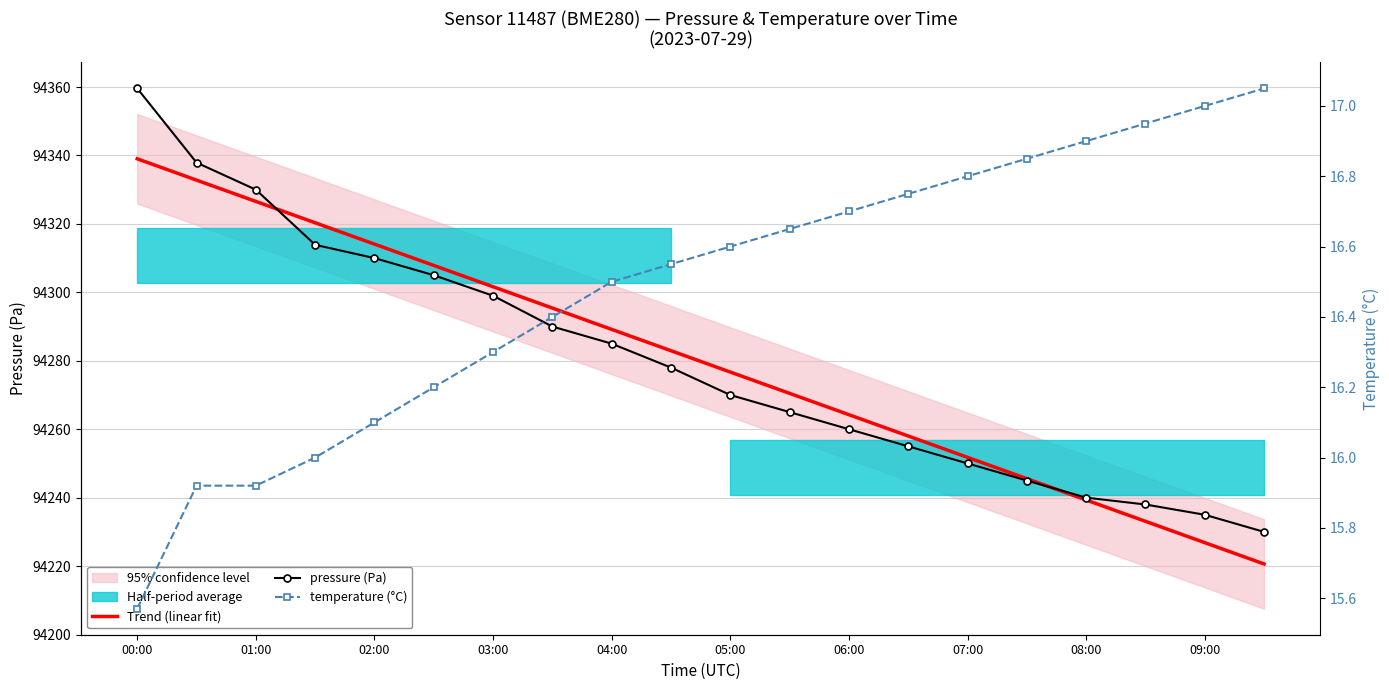

Reading right to left, transcribe all the data shown in this chart.

Trend (linear fit): 94220.6	94226.8	94233.1	94239.3	94245.5	94251.8	94258.0	94264.2	94270.5	94276.7	94282.9	94289.2	94295.4	94301.6	94307.9	94314.1	94320.3	94326.6	94332.8	94339.0
pressure (Pa): 94230.0	94235.0	94238.0	94240.0	94245.0	94250.0	94255.0	94260.0	94265.0	94270.0	94278.0	94285.0	94290.0	94299.0	94305.0	94310.0	94313.9	94330.0	94337.9	94359.6
temperature (°C): 17.1	17.0	16.9	16.9	16.9	16.8	16.8	16.7	16.6	16.6	16.6	16.5	16.4	16.3	16.2	16.1	16.0	15.9	15.9	15.6